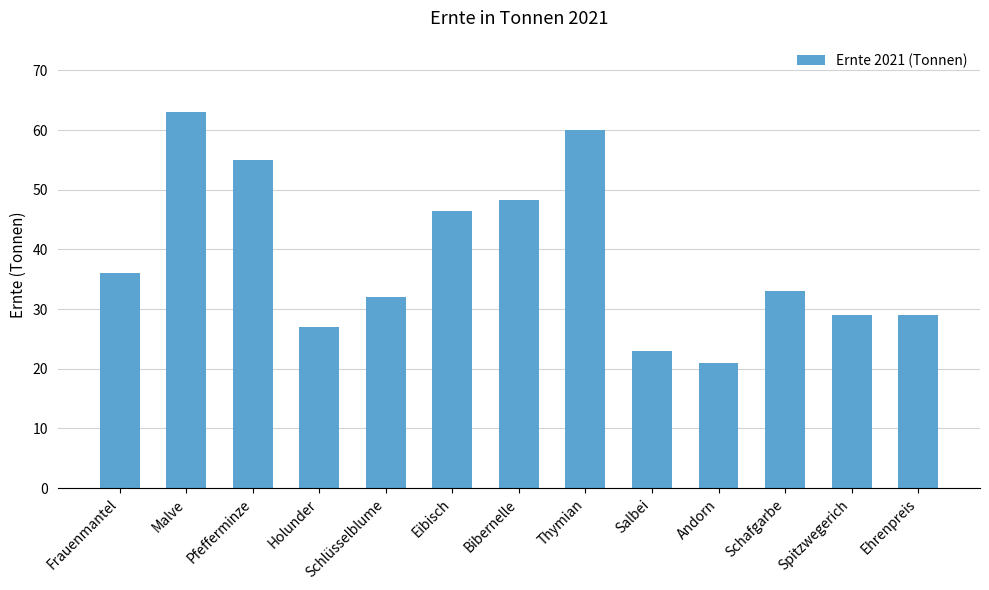

What is the average value?

38.7